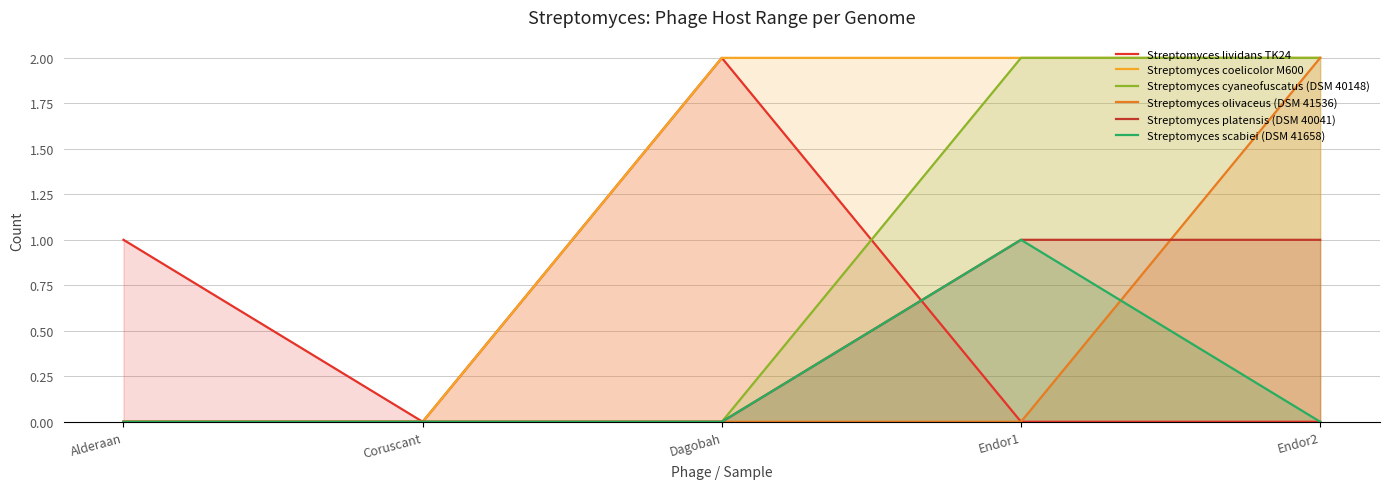

Does the chart display data point markers on the line(s)?

No